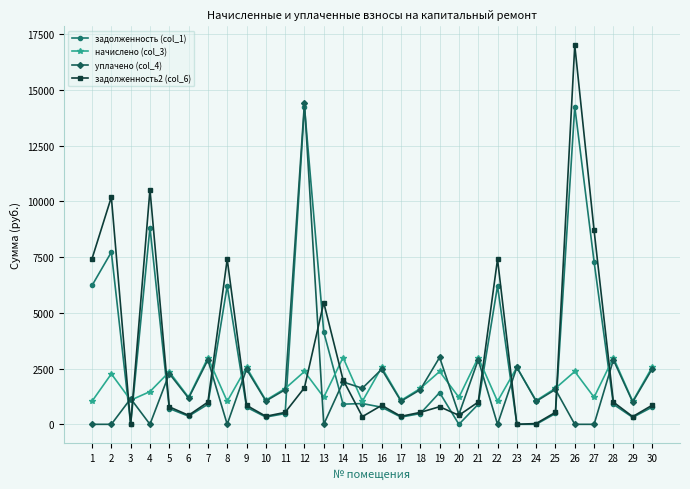

Which series has the largest range (max minus min)?

задолженность2 (col_6)